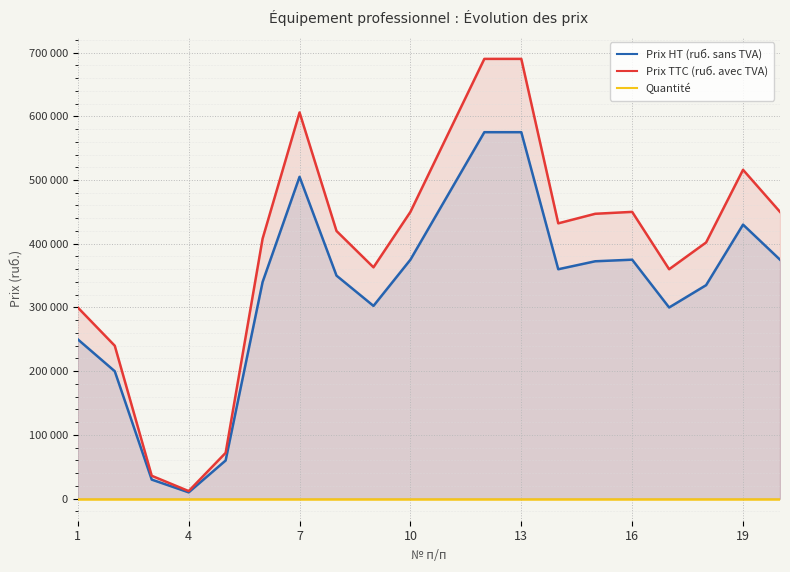

What is the highest value of the Prix TTC (ruб. avec TVA) series?

690000